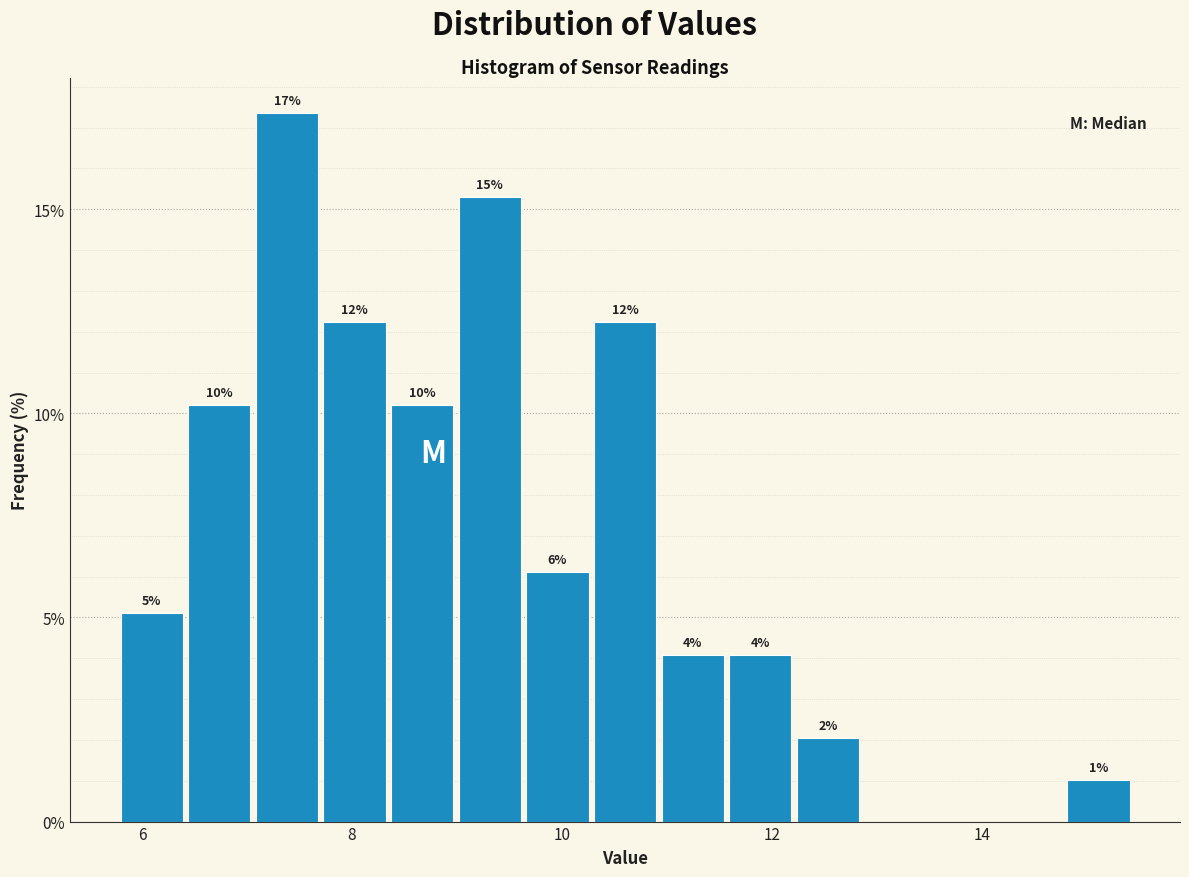

Read against the x-axis, roughly where is the centre of the tallest bar?

7.4